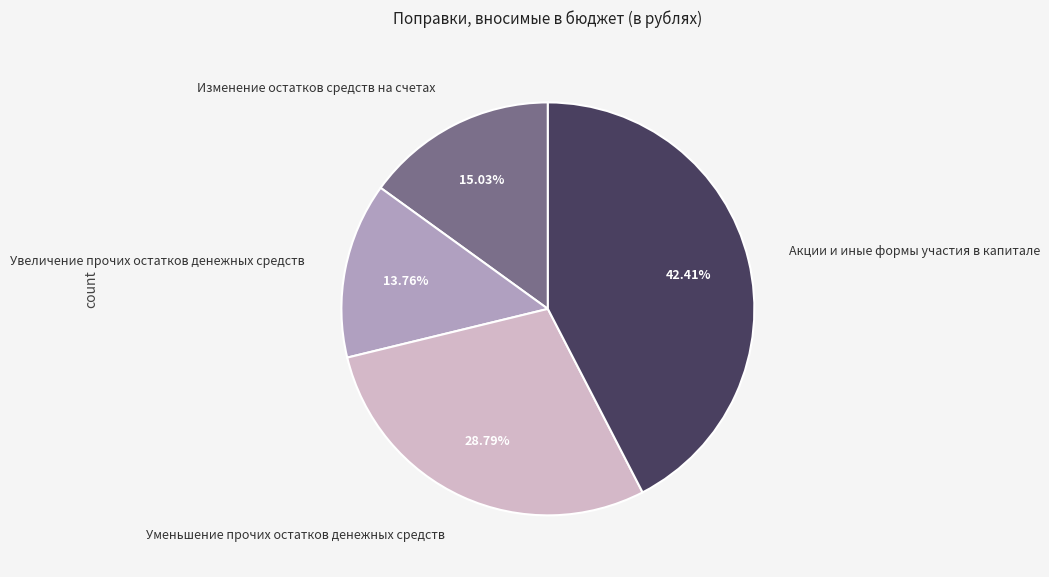

Count the number of slices in the pie.

4